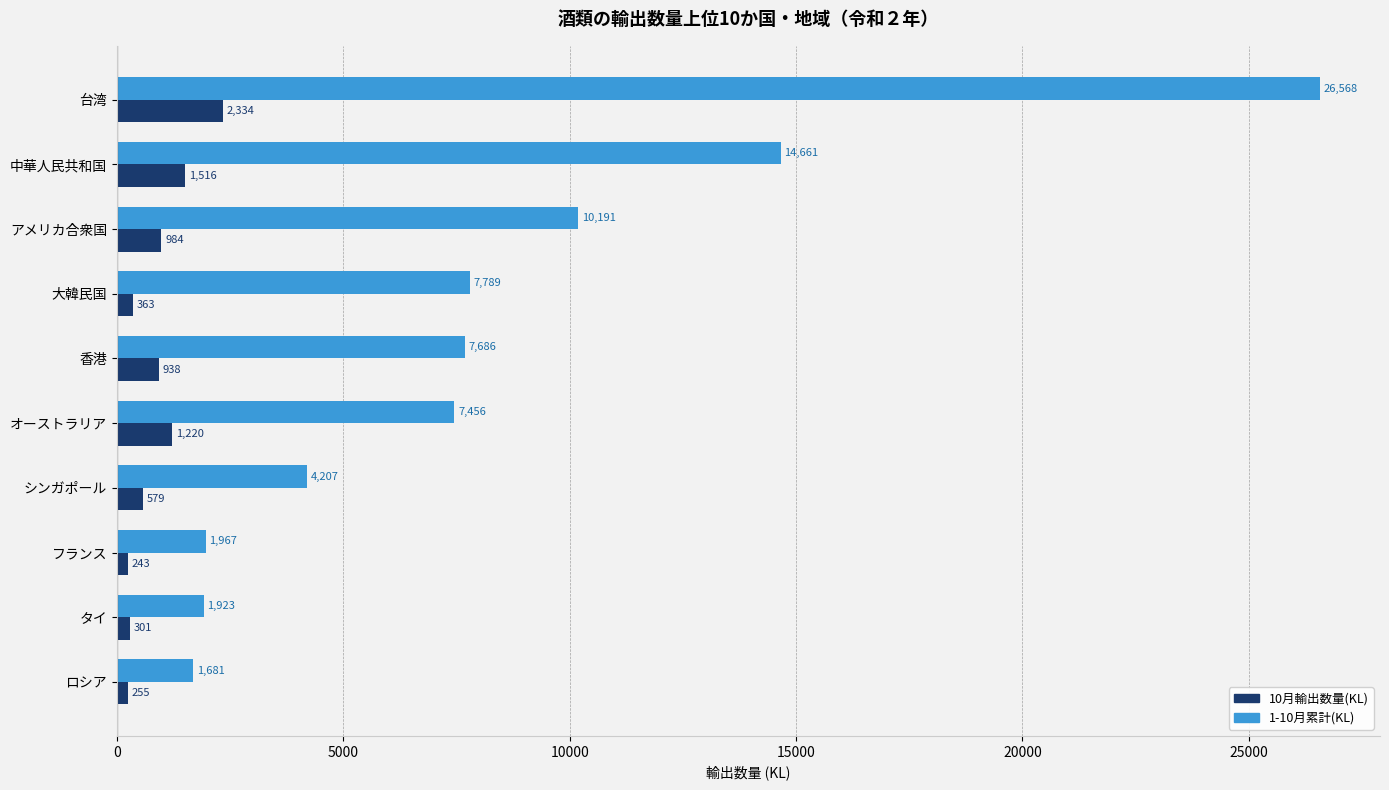

What is the sum of the 10月輸出数量(KL) values at 大韓民国 and 台湾?

2697.0